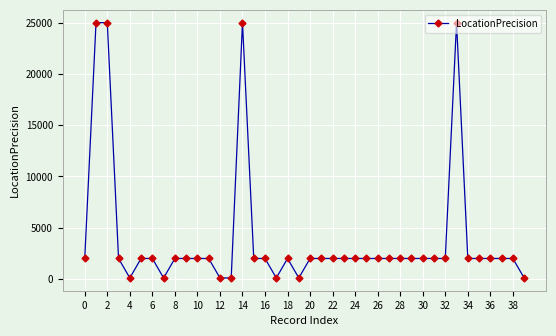

What is the difference between the maximum and minimum values?

24900